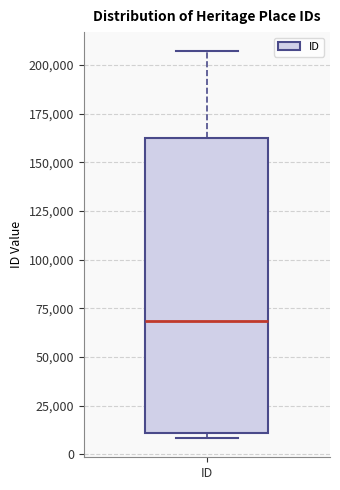

Transcribe this box plot: give where the median line is, the range the box spans, and where the two whiskers end, as read against the y-axis. The values are not printed on the chart, so give them approximately, as read against the axis.

median 70000, box 10000 to 160000, whiskers 10000 (just below the box's lower edge) to 205000